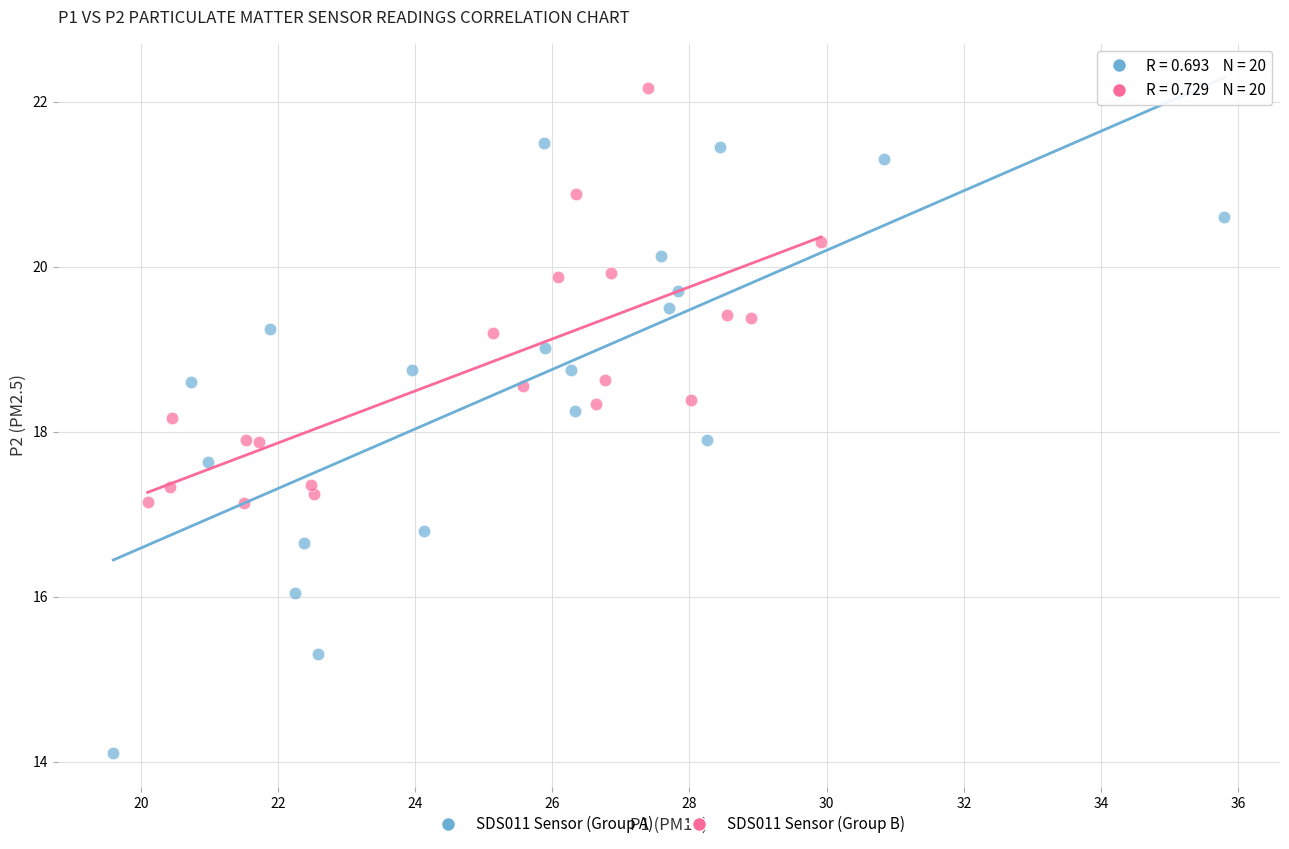

Which series reaches the minimum Y coordinate?

SDS011 Sensor (Group A)